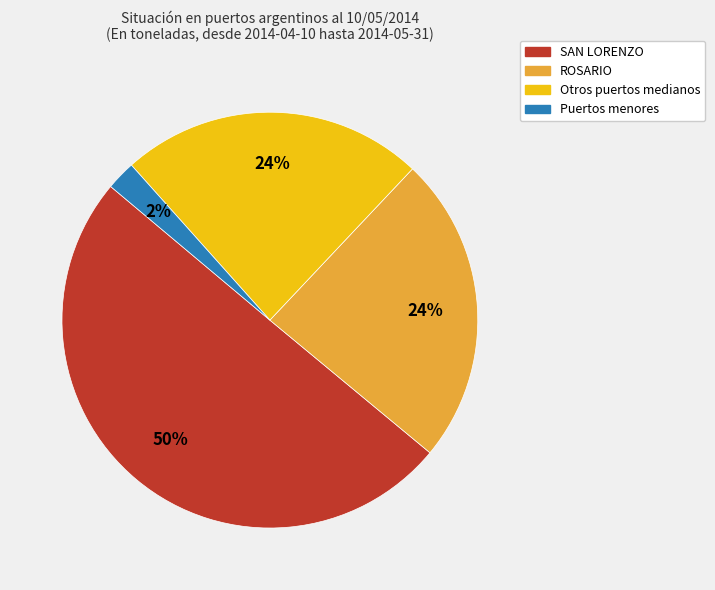

To the nearest percent, what is the difference between the largest and smallest slice percentages?

48%